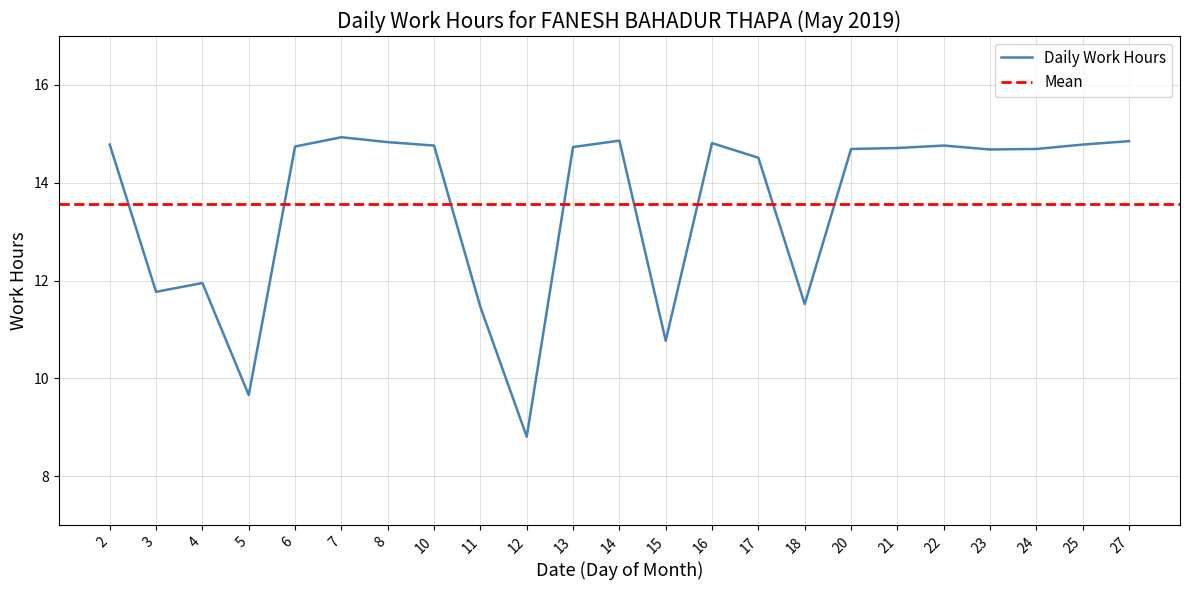

Reading left to right, what are all the values shown in this chart?

14.8	11.8	11.9	9.7	14.7	14.9	14.8	14.8	11.5	8.8	14.7	14.9	10.8	14.8	14.5	11.5	14.7	14.7	14.8	14.7	14.7	14.8	14.8